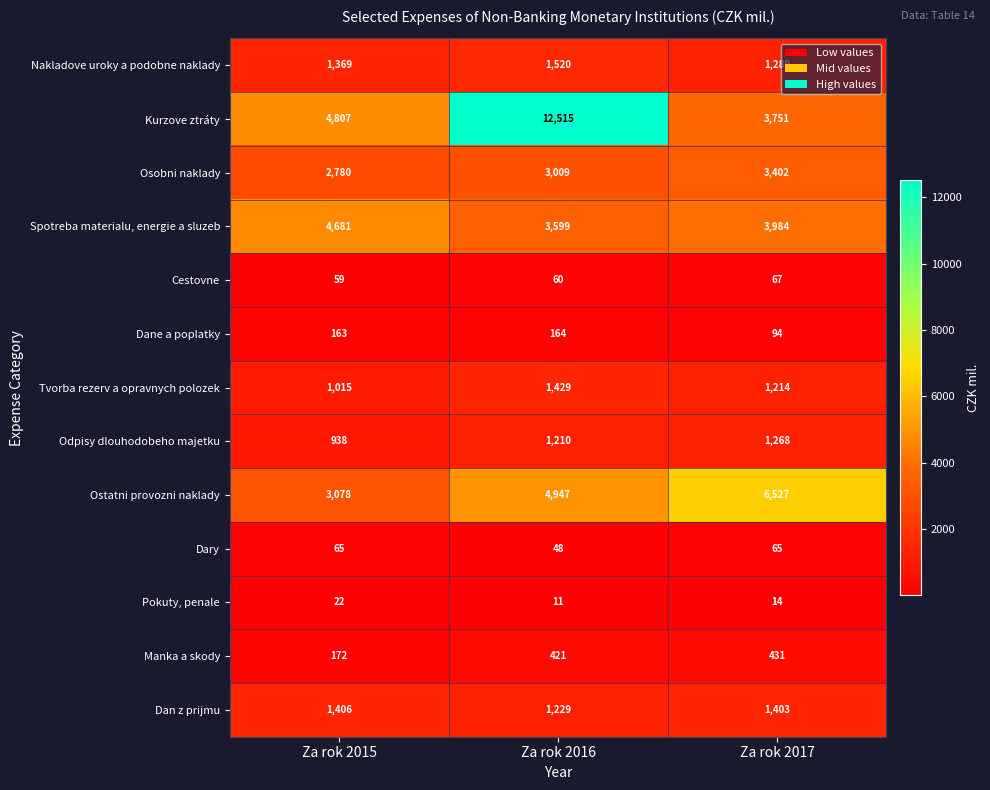

What is the maximum value shown in the chart?

12515